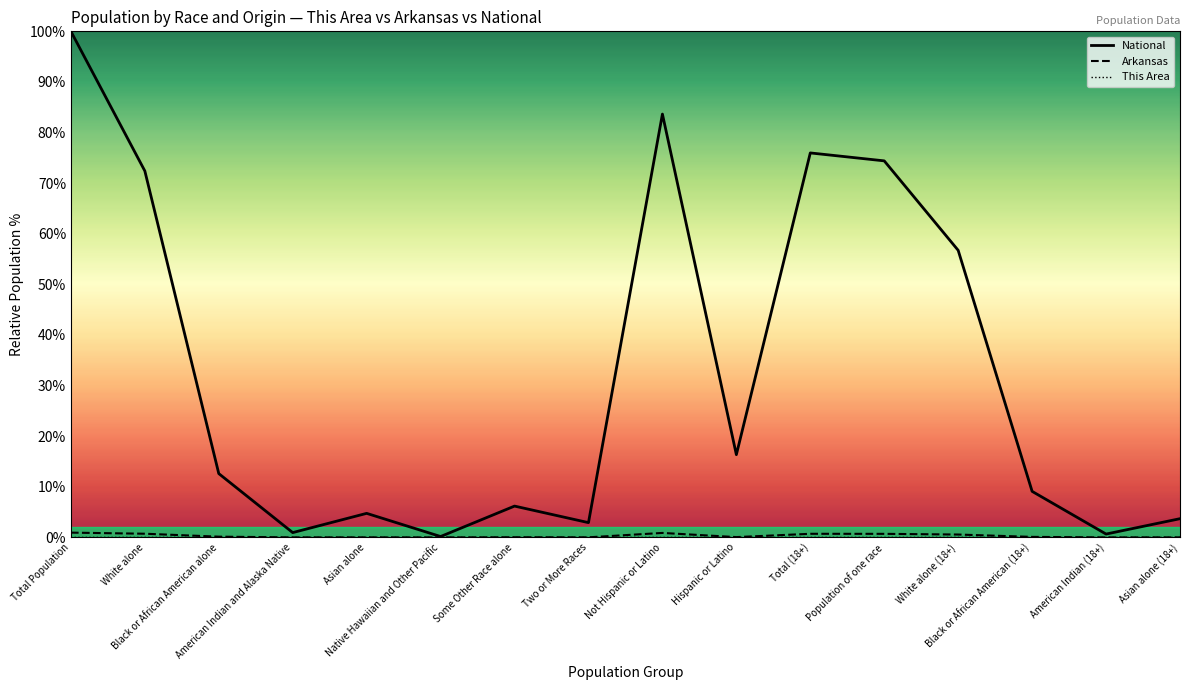

Rank the series at White alone (18+) from highest to lowest value.

National, Arkansas, This Area